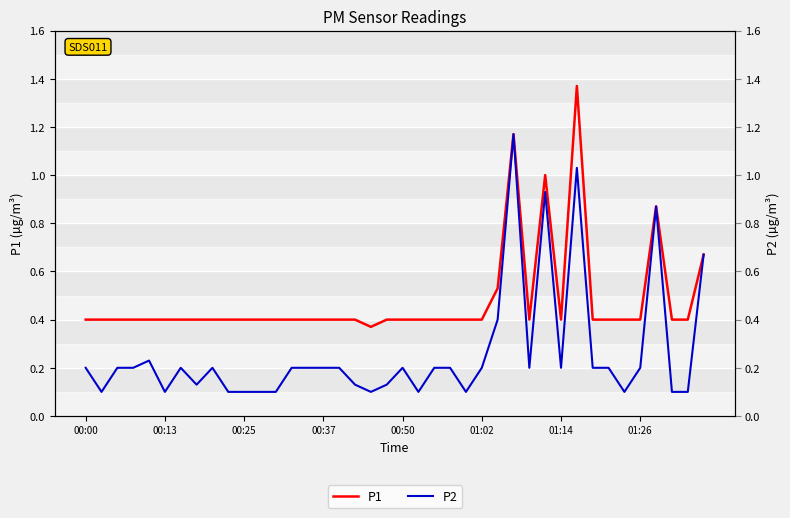

Is the value of P2 at 00:37 greater than the value of P1 at 39?

No